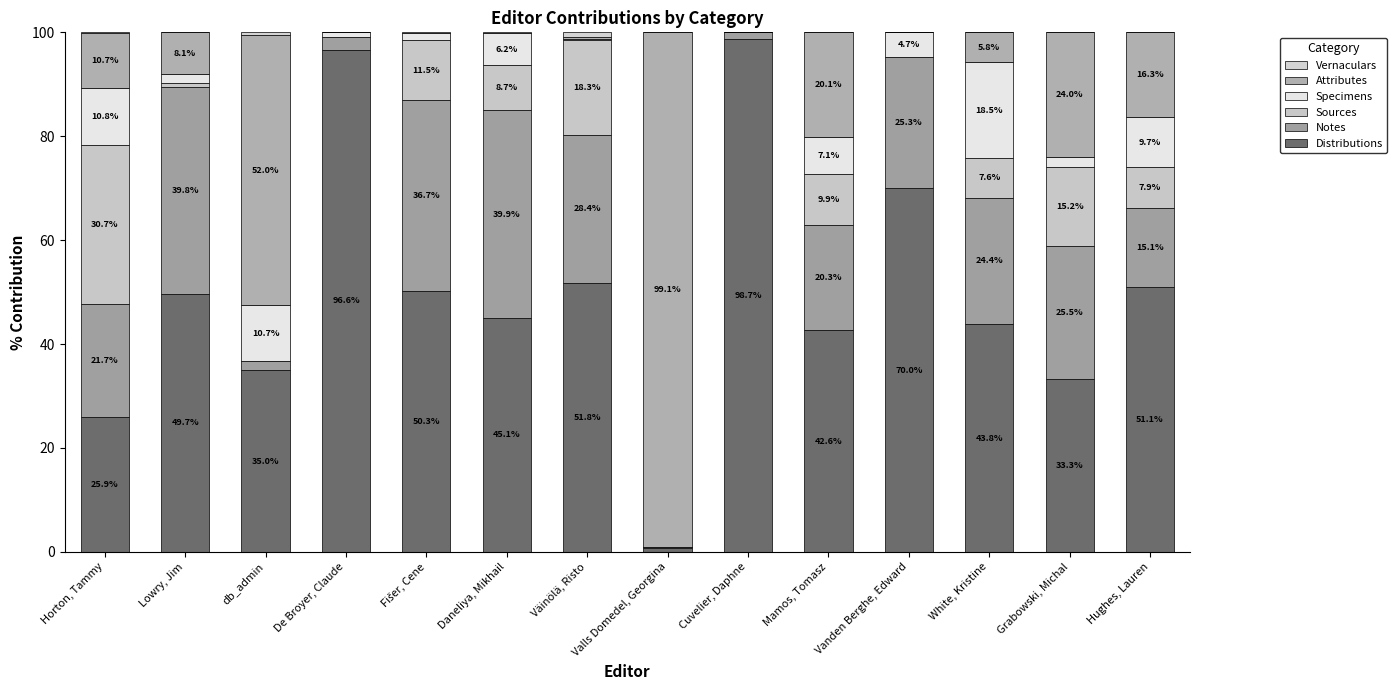

Are the bars grouped side by side (vs. stacked)?

No